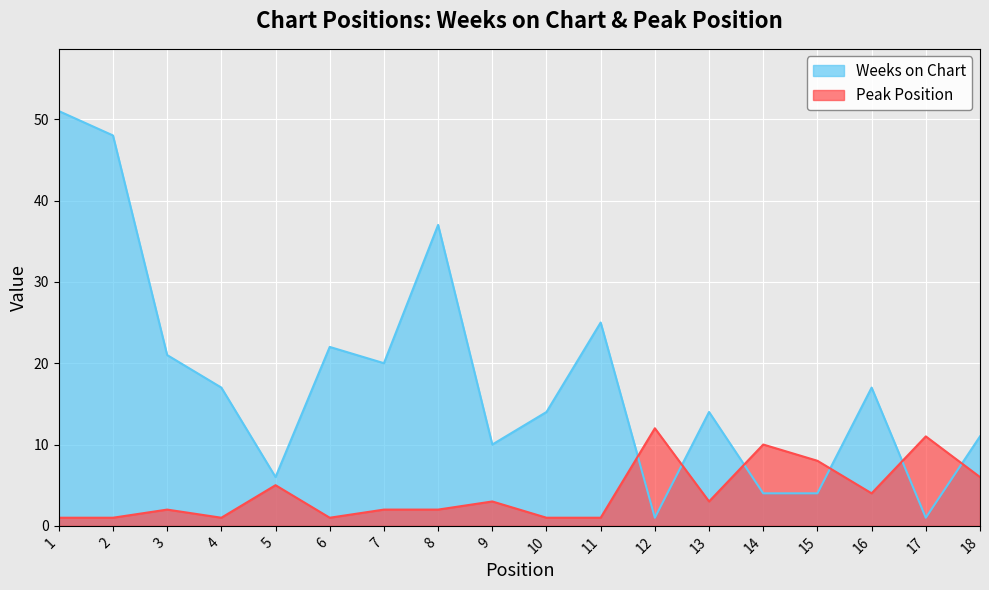

How many distinct data groups are displayed?

2